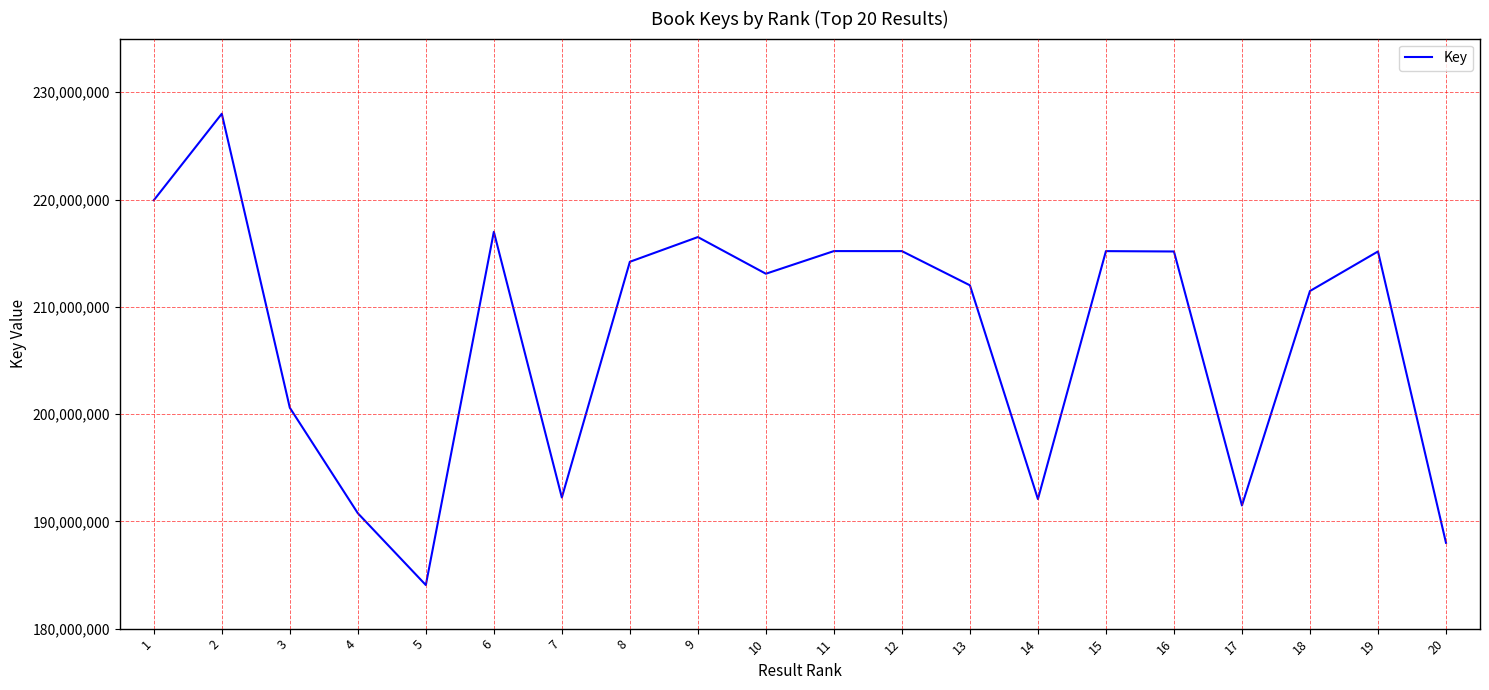

At which category does the data reach its first local peak?

2